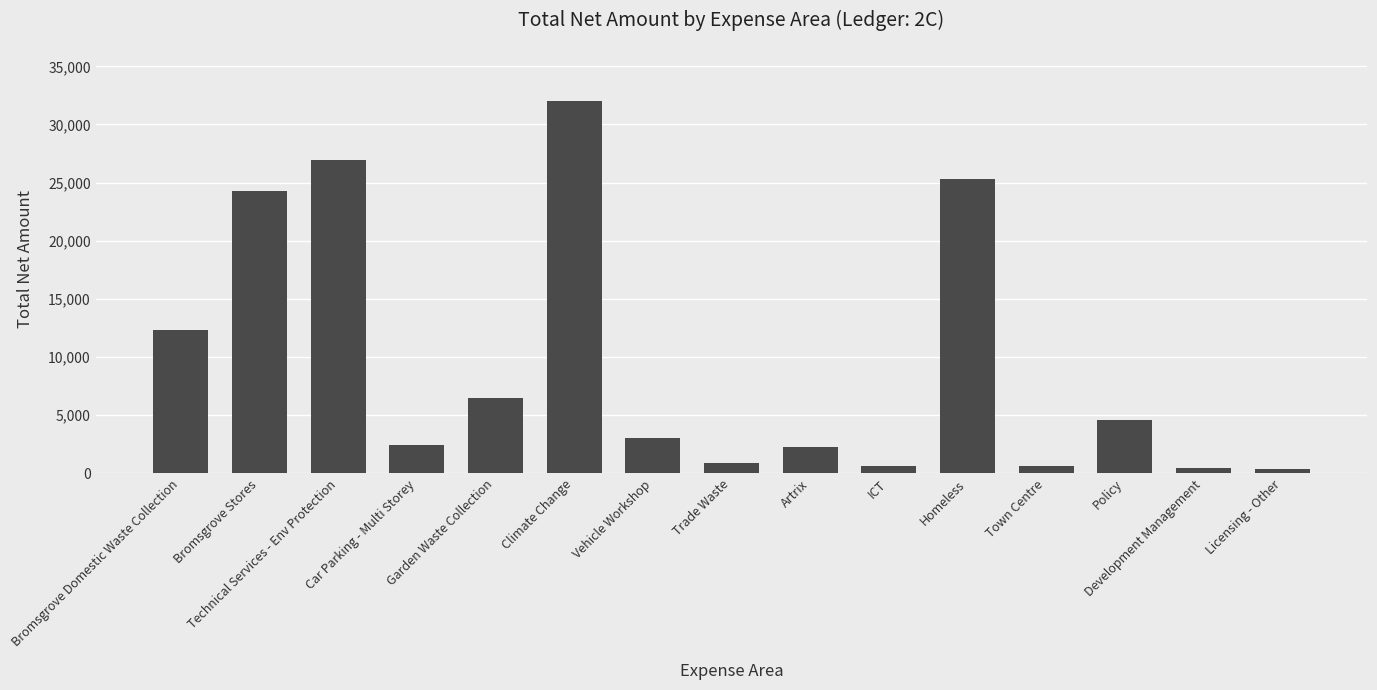

What is the label of the 13th bar from the left?

Policy